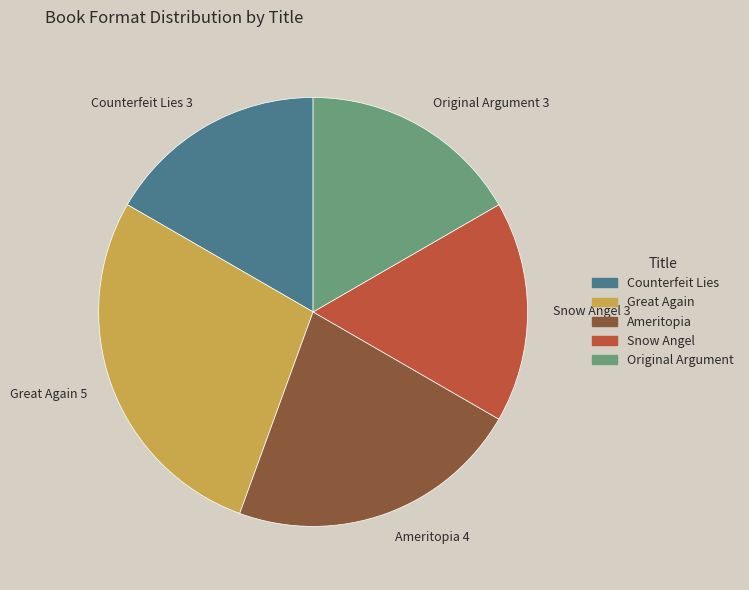

Does Counterfeit Lies represent more than half of the total?

No